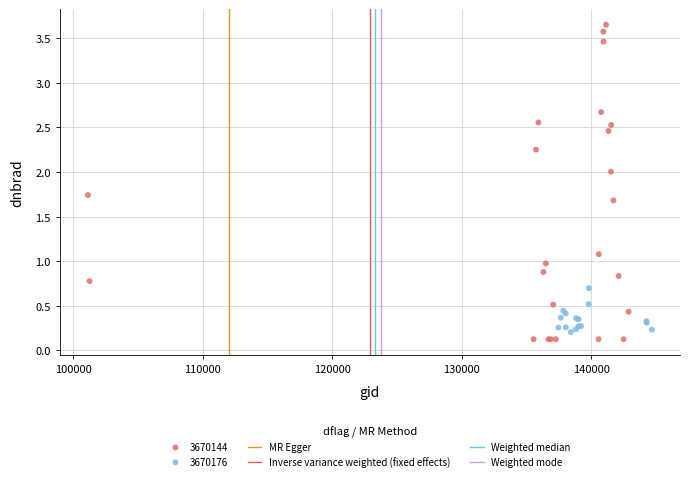

Which series has the widest spread of Y values?

3670144